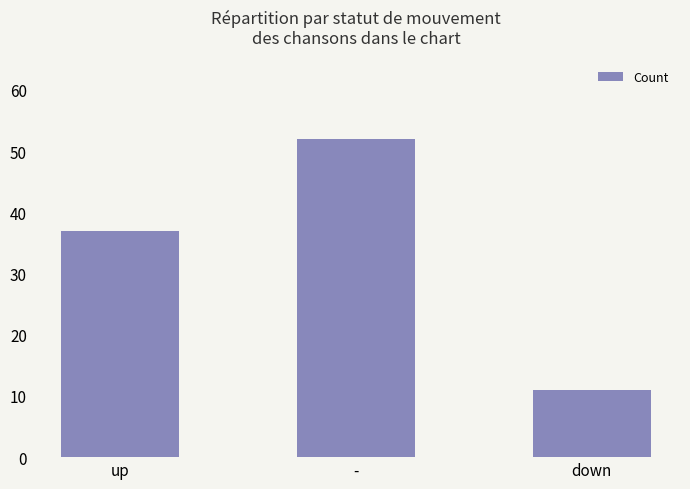

What is the sum of the values at - and down?

63